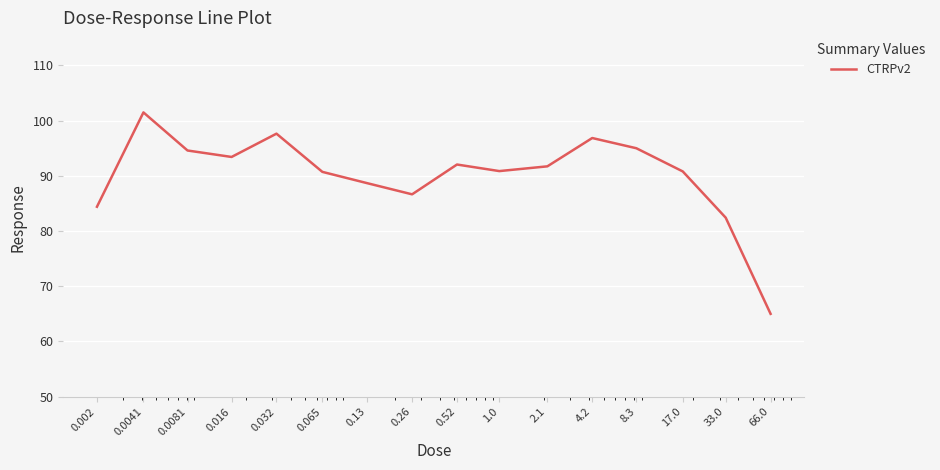

What is the greatest value displayed?

101.5